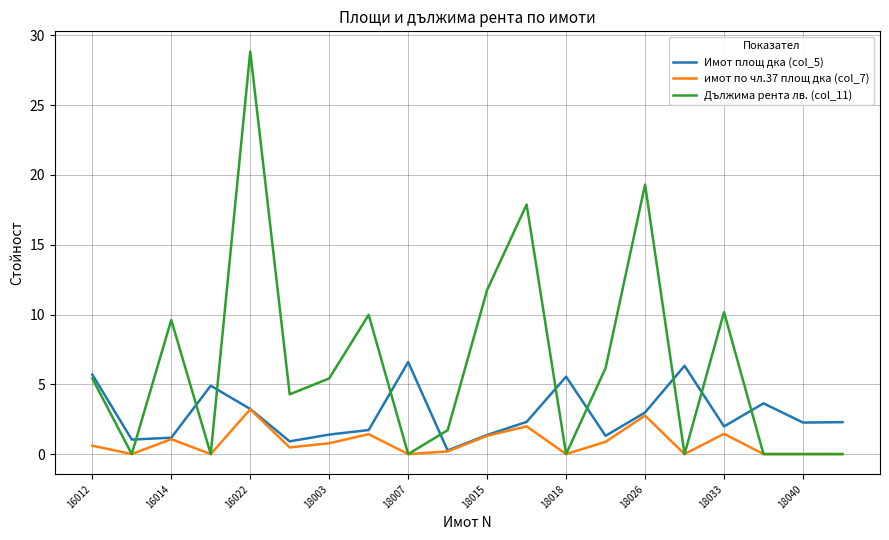

Which series has the largest total across all categories?

Дължима рента лв. (col_11)